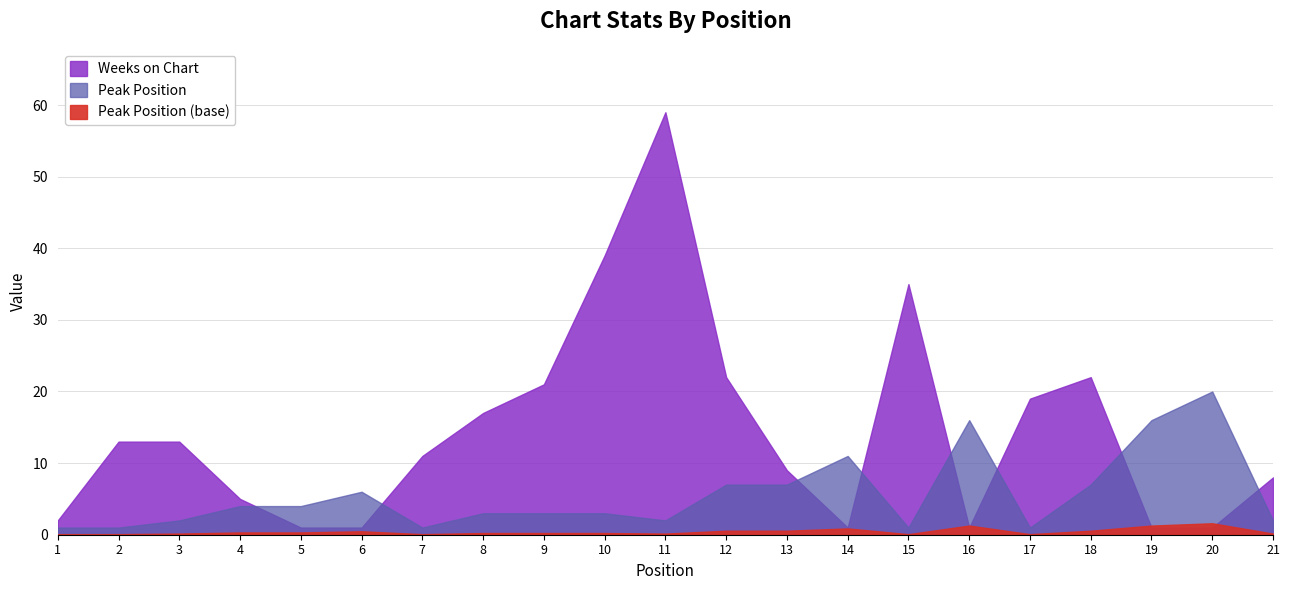

Which has a higher value, 8 or 4?

8